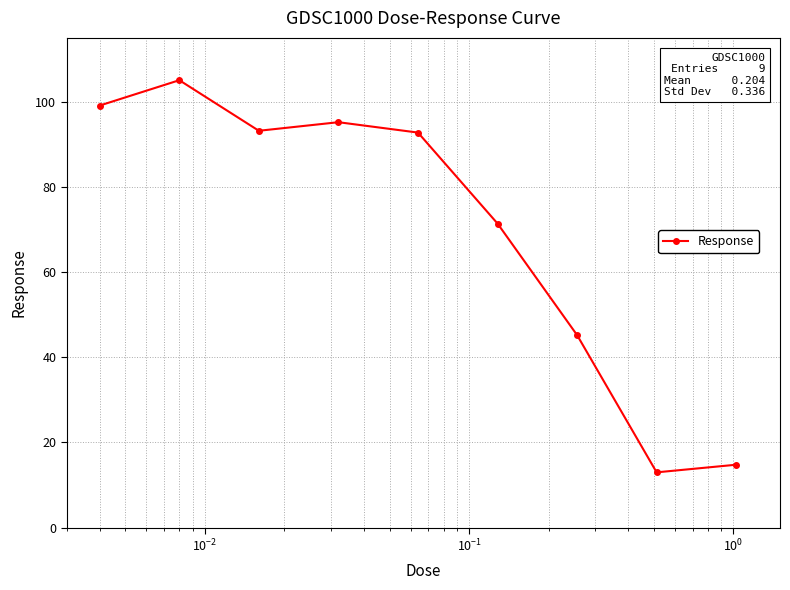

What is the average value?

70.0